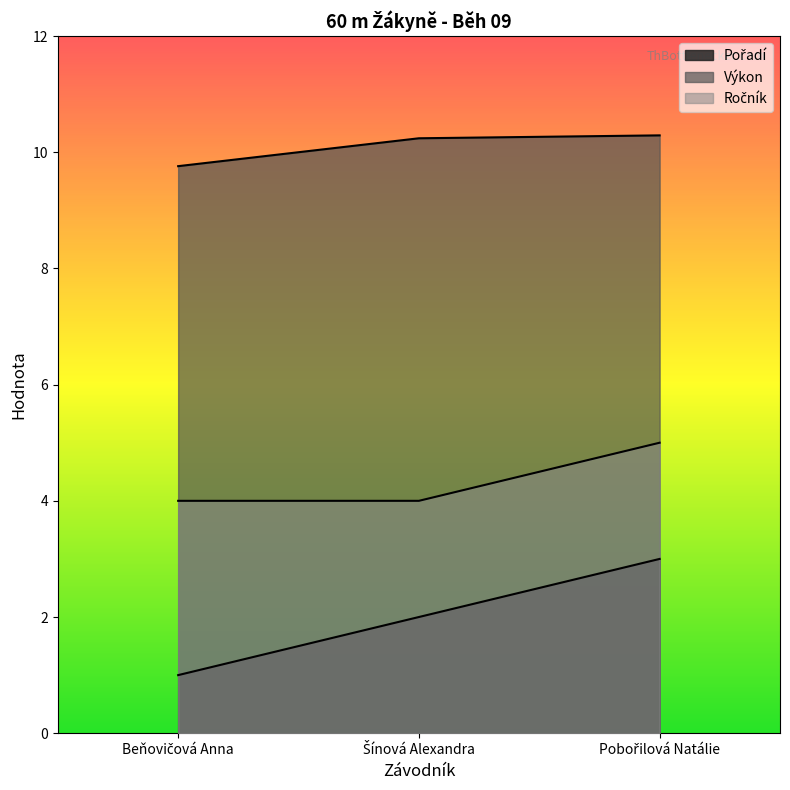

At Beňovičová Anna, list the series in order from smallest to largest.

Pořadí, Ročník, Výkon